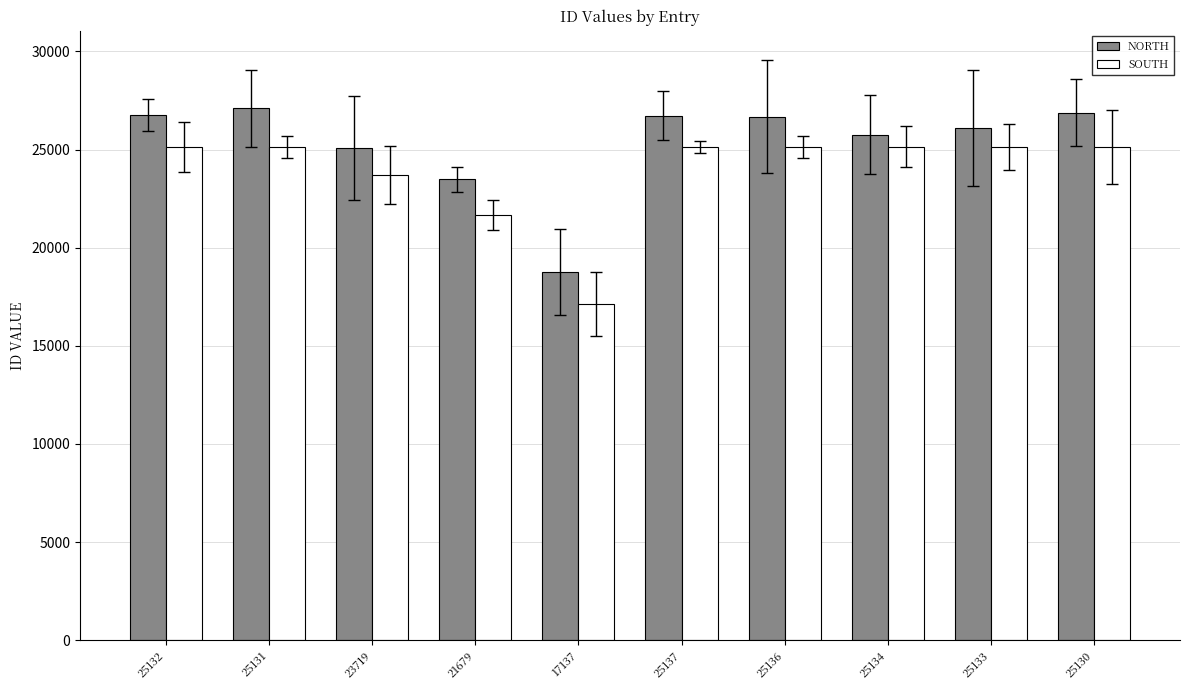

What position from the right is 17137?

6